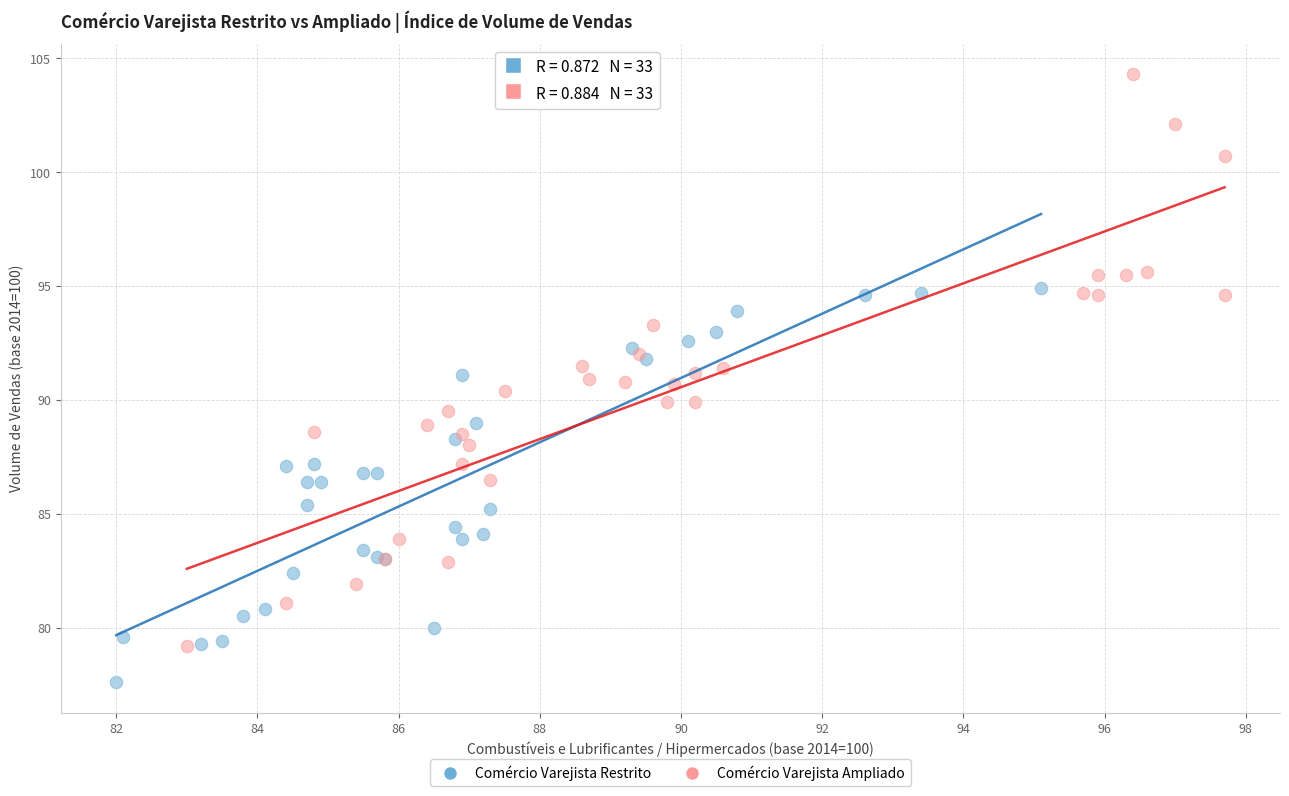

Which series contains the lowest Y value?

Comércio Varejista Restrito